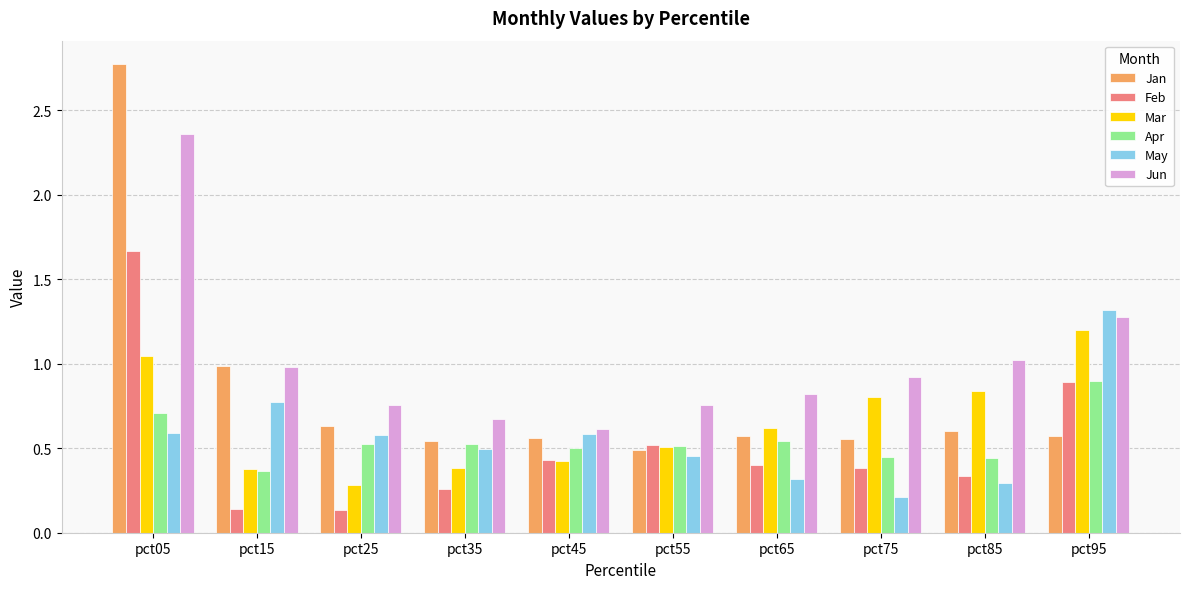

What is the total value across all series at pct35?

2.9